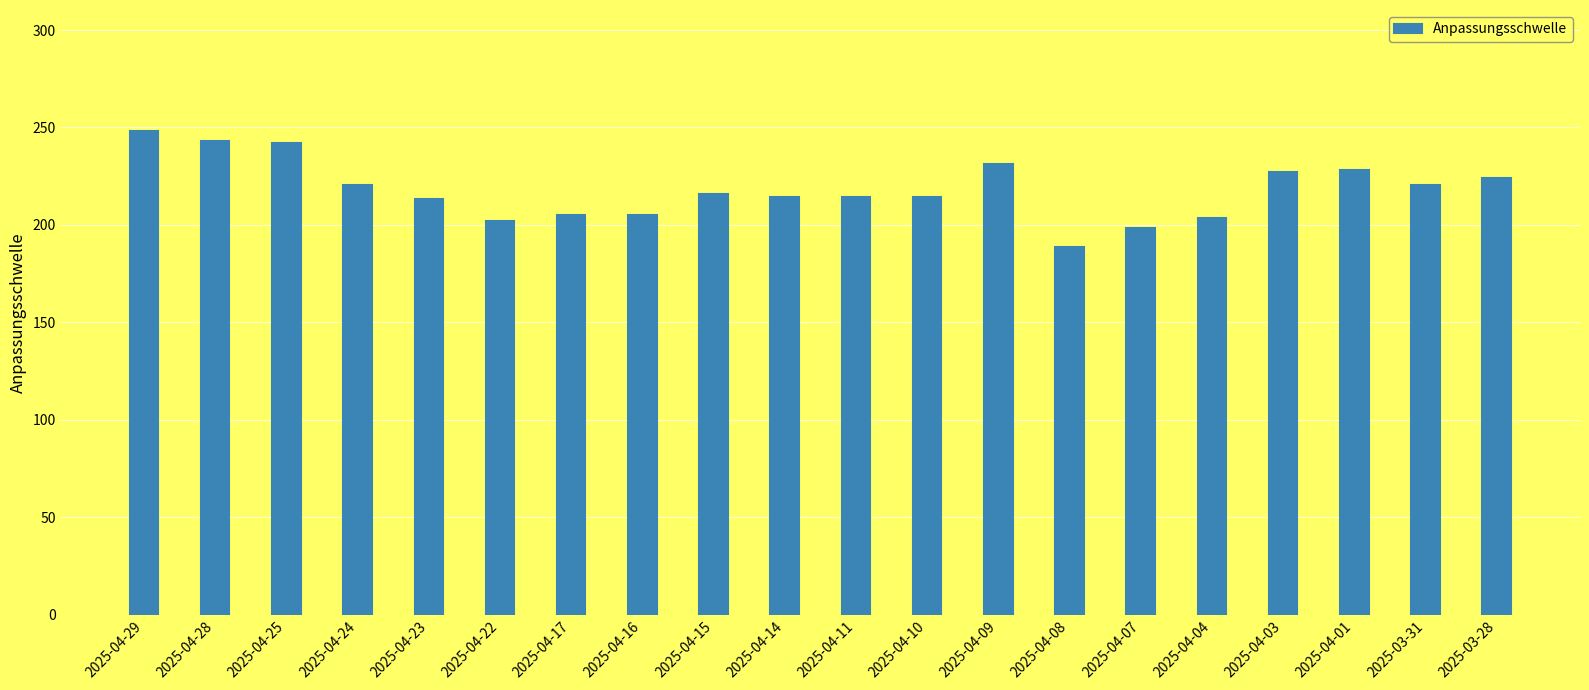

What value does the data have at 2025-04-11?

214.5